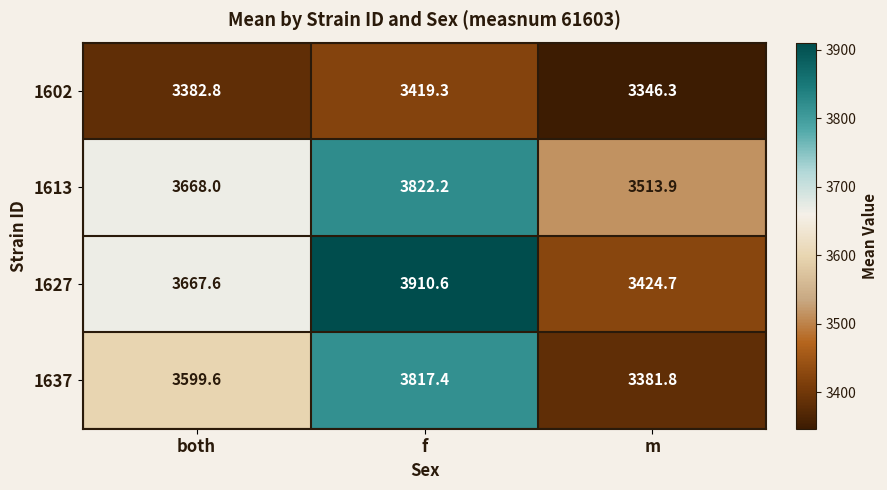

Which label corresponds to the smallest value in the chart?

m